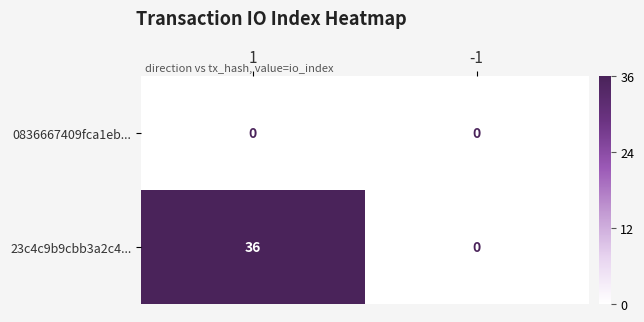

Count the number of data series in this chart.

2